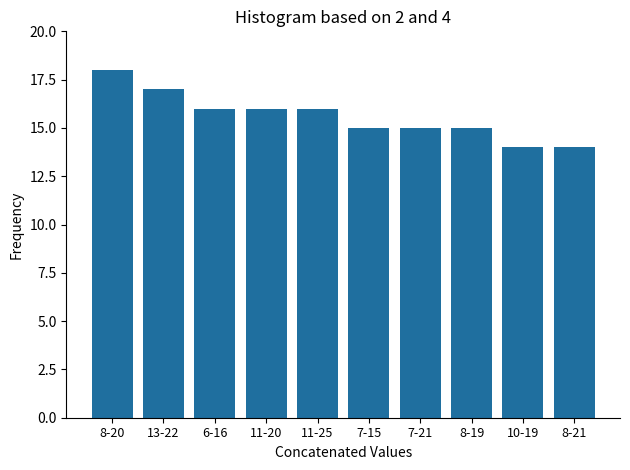

Reading right to left, extract all data points from this chart.

14	14	15	15	15	16	16	16	17	18